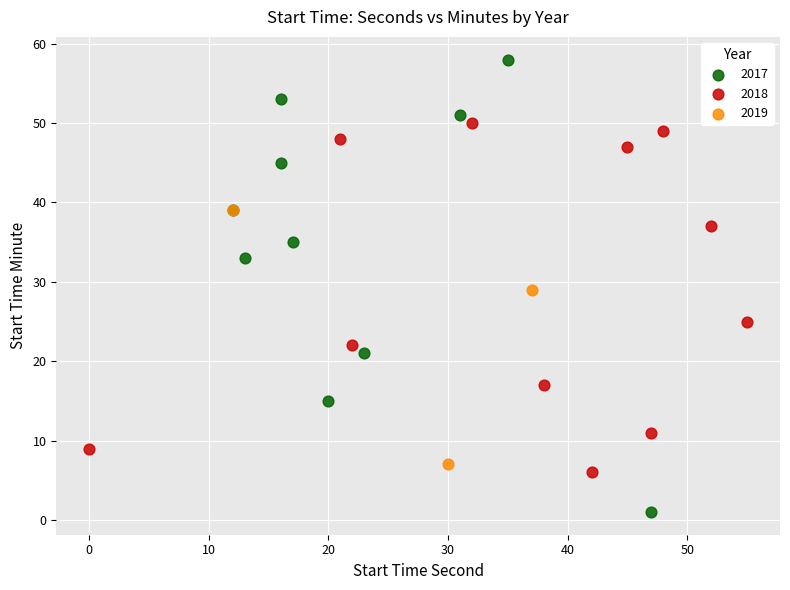

Which series has the widest spread of Y values?

2017